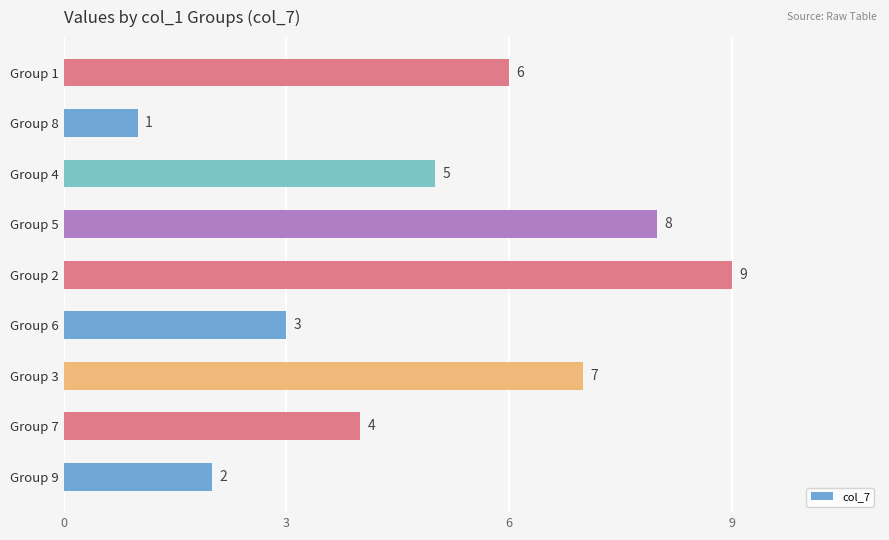

Where is the data nearest to the value 5?

Group 4